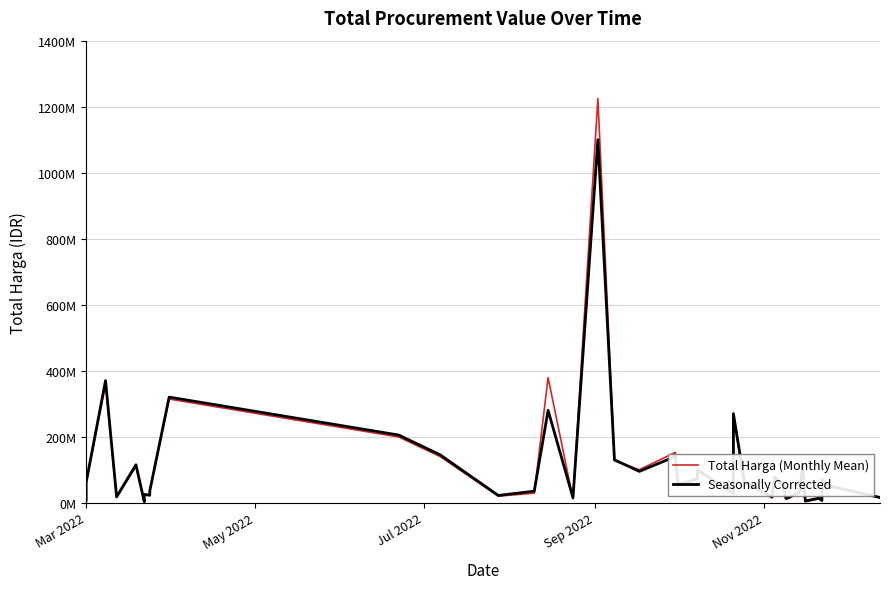

What is the difference between the maximum and minimum values in the Seasonally Corrected series?

1097000000